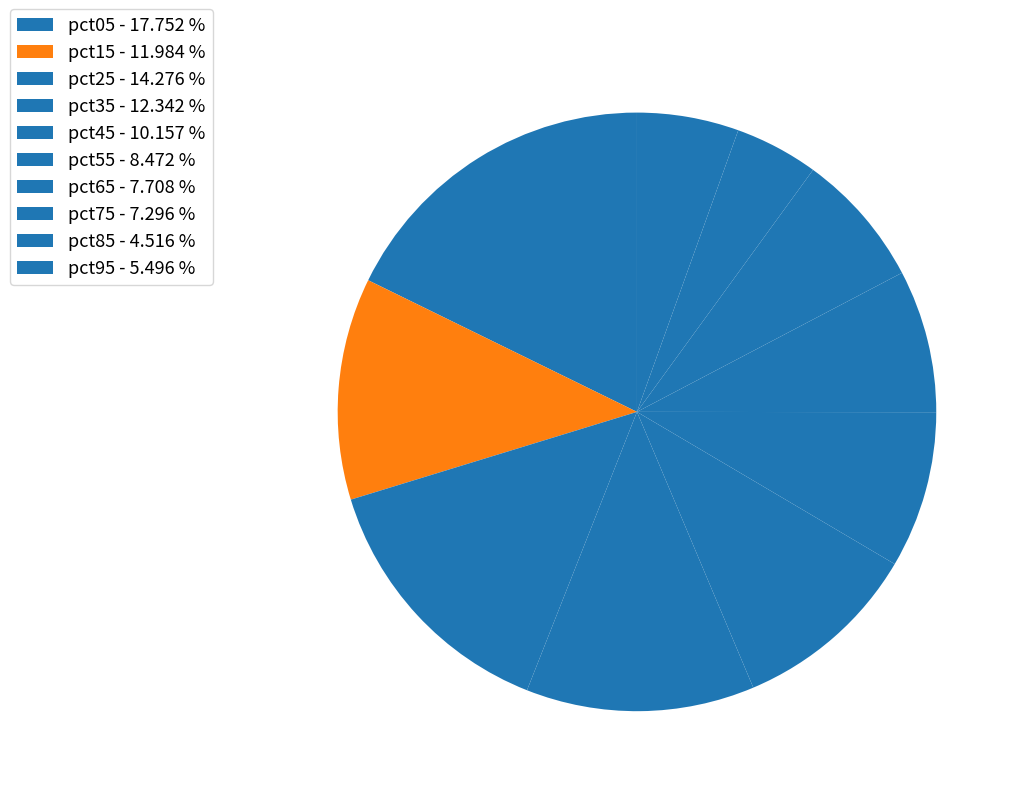

Does pct25 account for over 50% of the chart?

No